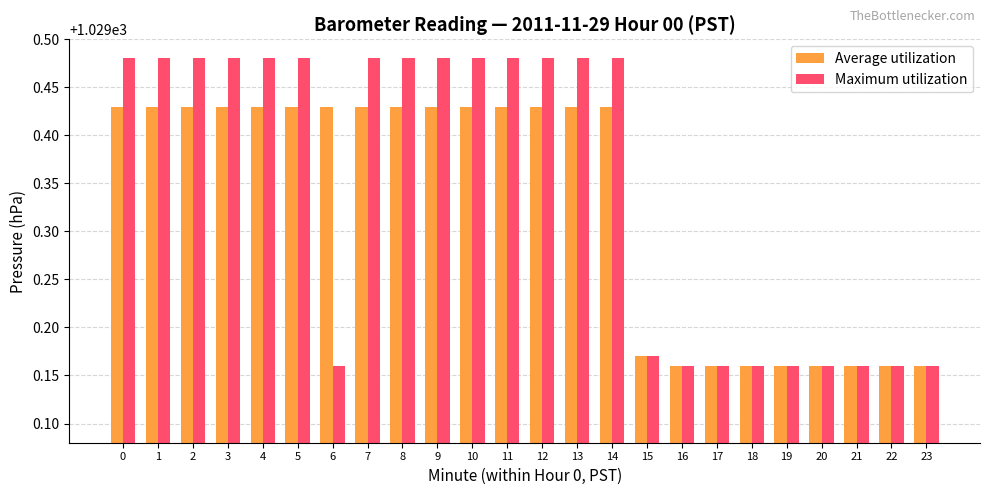

How many bars are there in each group?

2